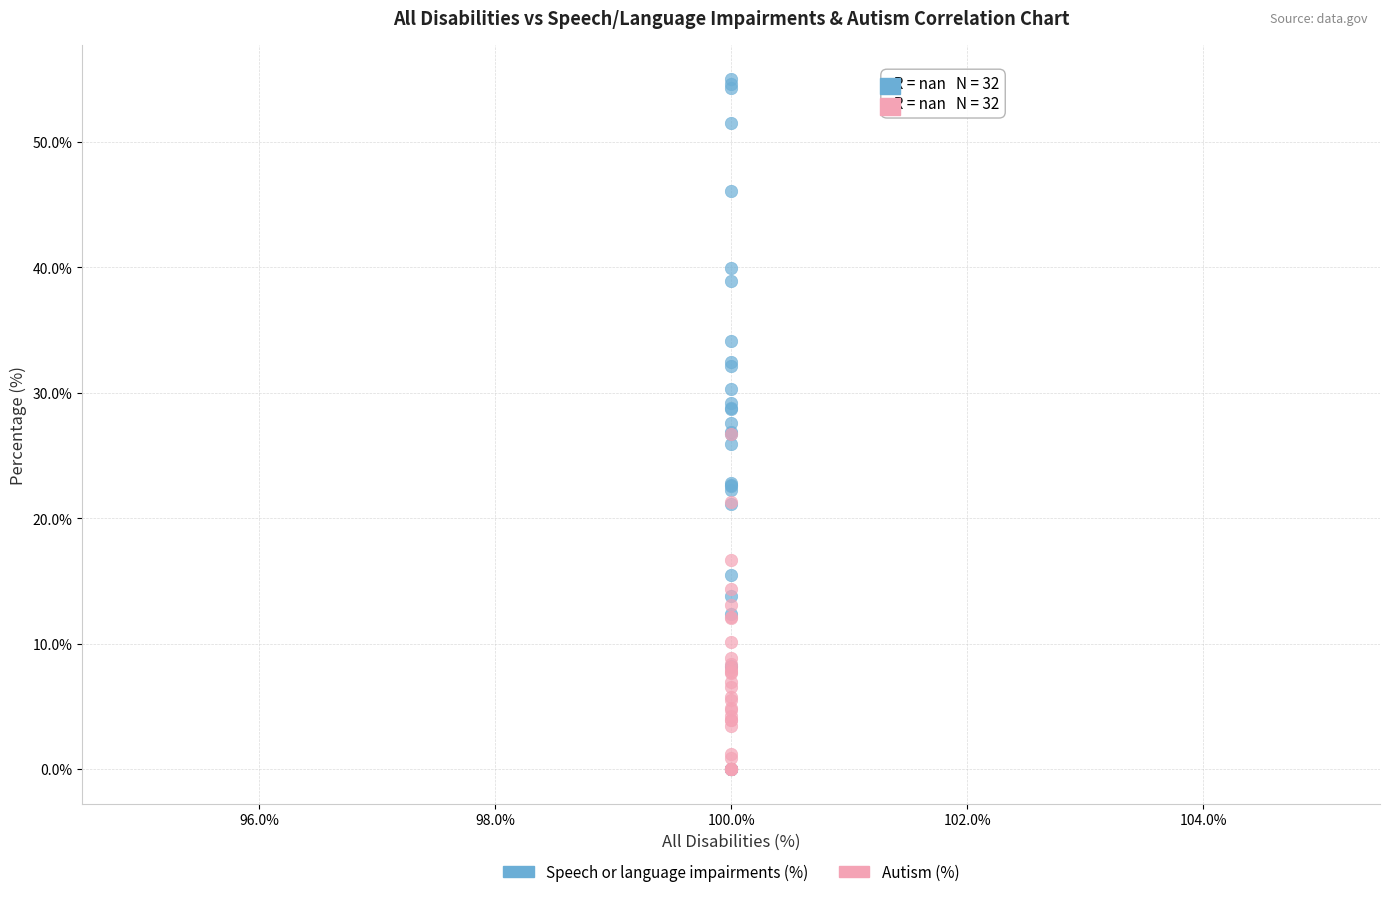

Which series has the widest spread of Y values?

Speech or language impairments (%)